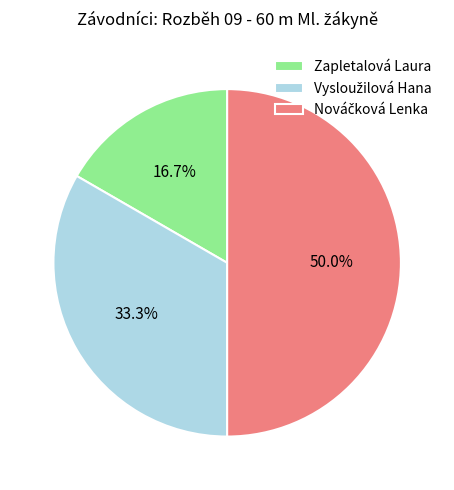

How many slices are in this pie chart?

3